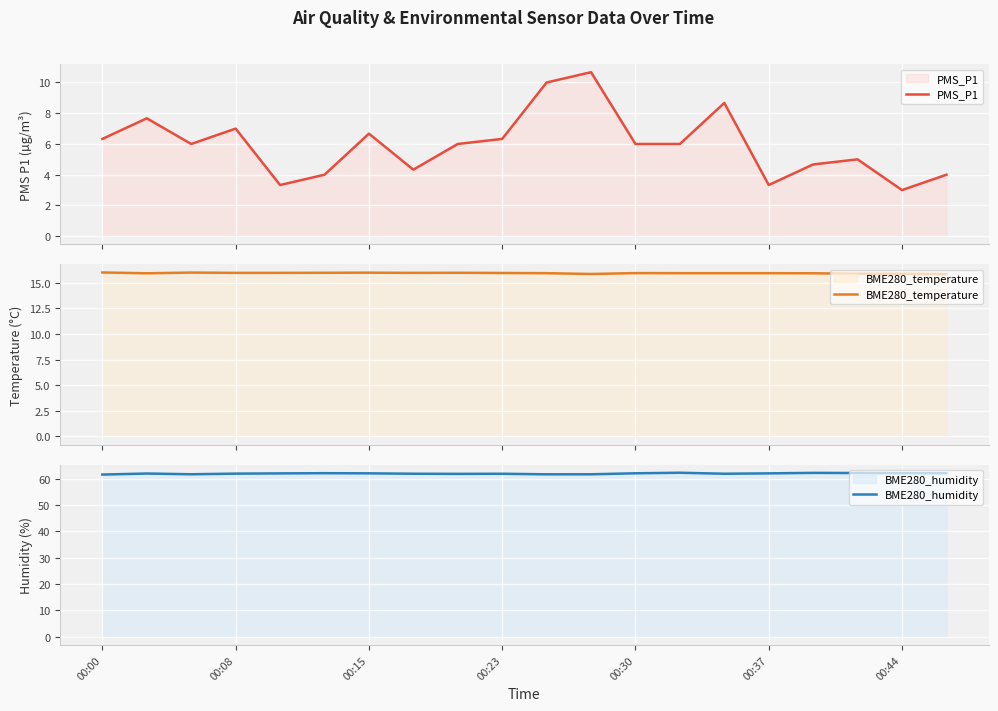

True or false: BME280_temperature and PMS_P1 cross at least once.

False